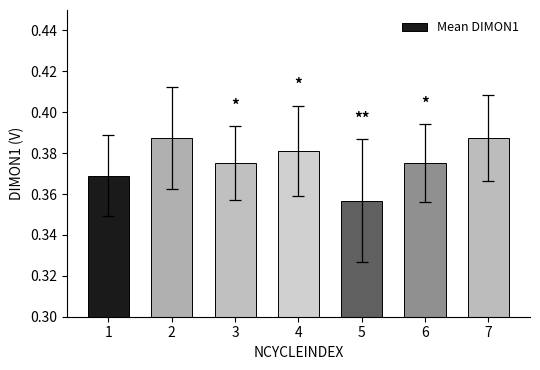

Count the values in the range 0 to 1.

7